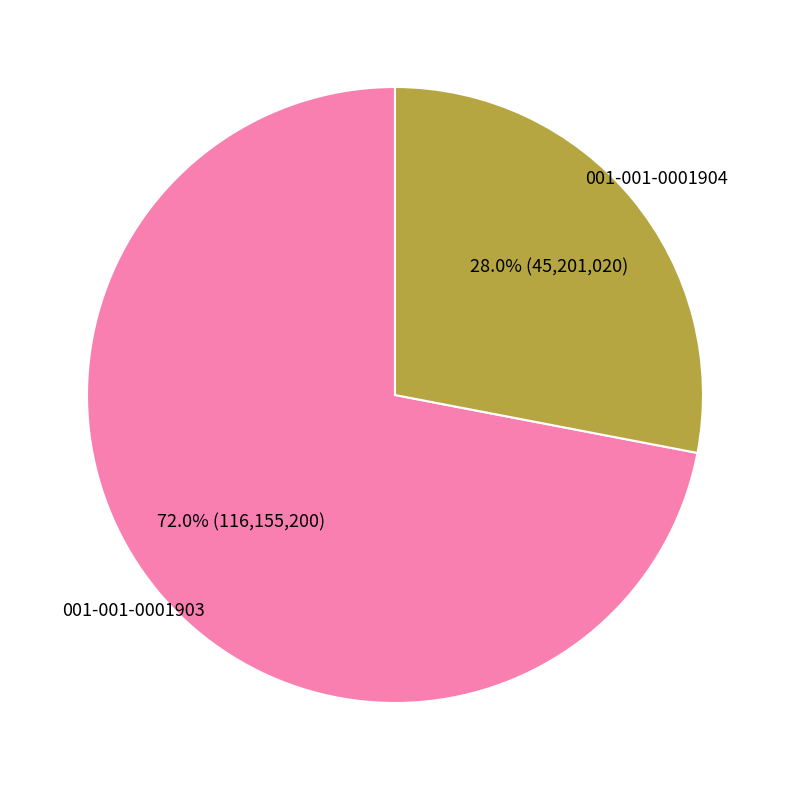

Is there a majority slice in this chart?

Yes